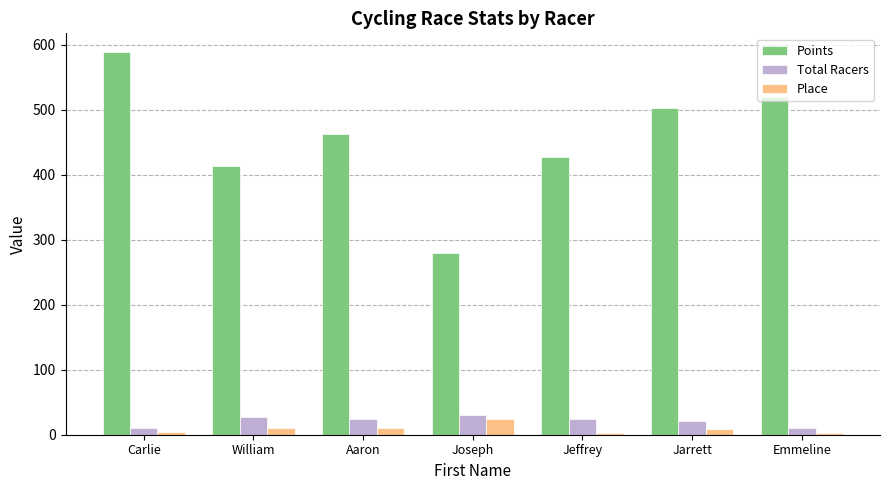

Where is Points nearest to the value 433?

Jeffrey